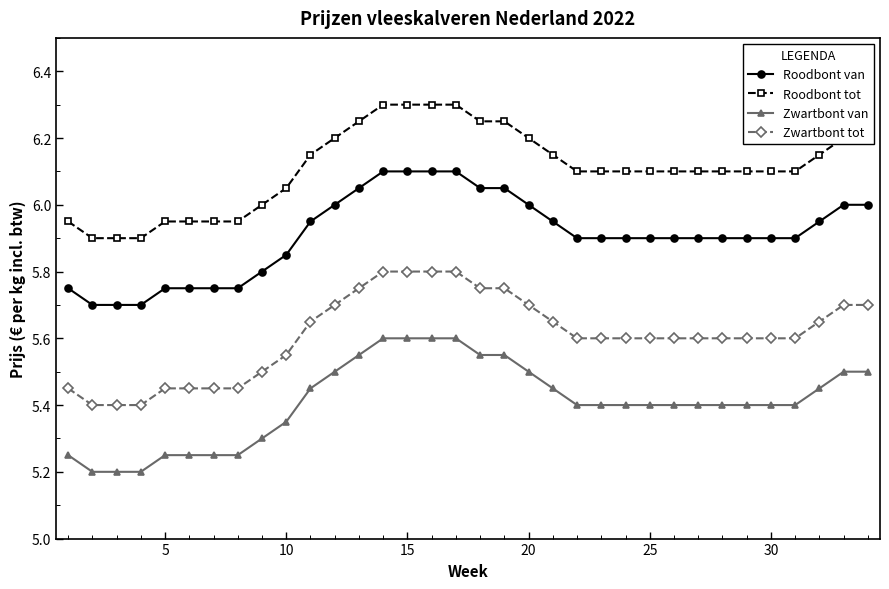

What are all the series names shown in the legend?

Roodbont van, Roodbont tot, Zwartbont van, Zwartbont tot